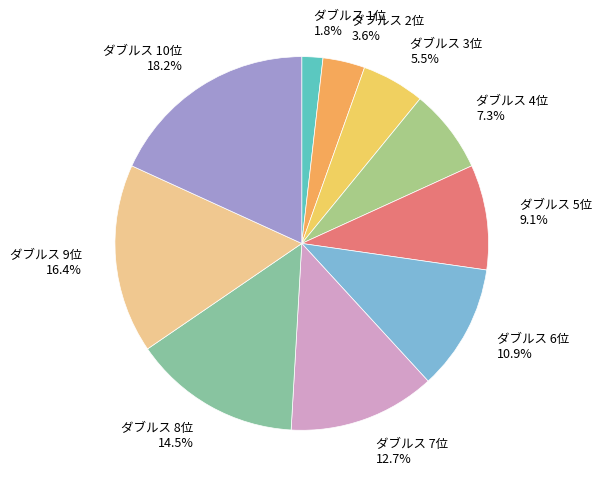

What is the ratio of the value at ダブルス 5位 to the value at ダブルス 10位?

0.5